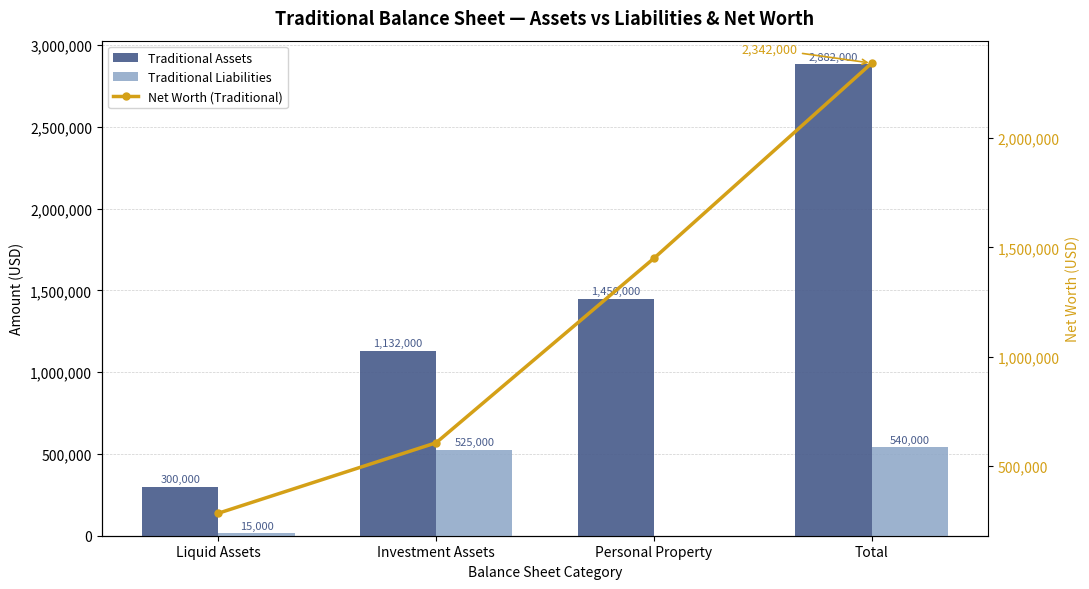

Which has a higher value, Total or Investment Assets?

Total